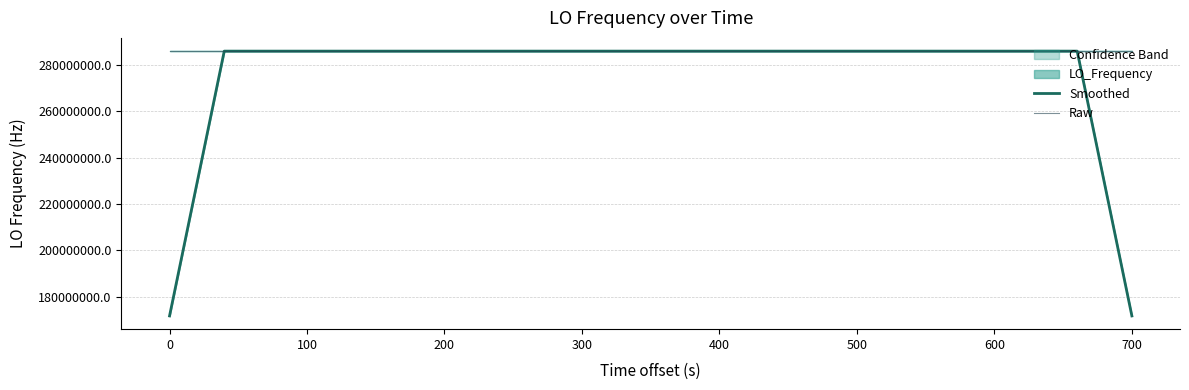

What is the highest value of the Smoothed series?

286047000.9